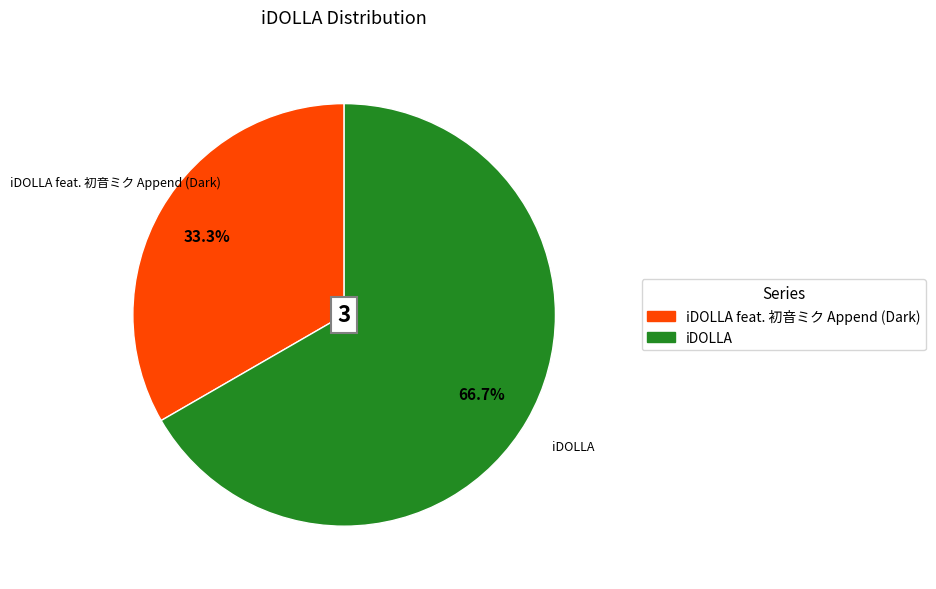

Which has a higher value, iDOLLA or iDOLLA feat. 初音ミク Append (Dark)?

iDOLLA